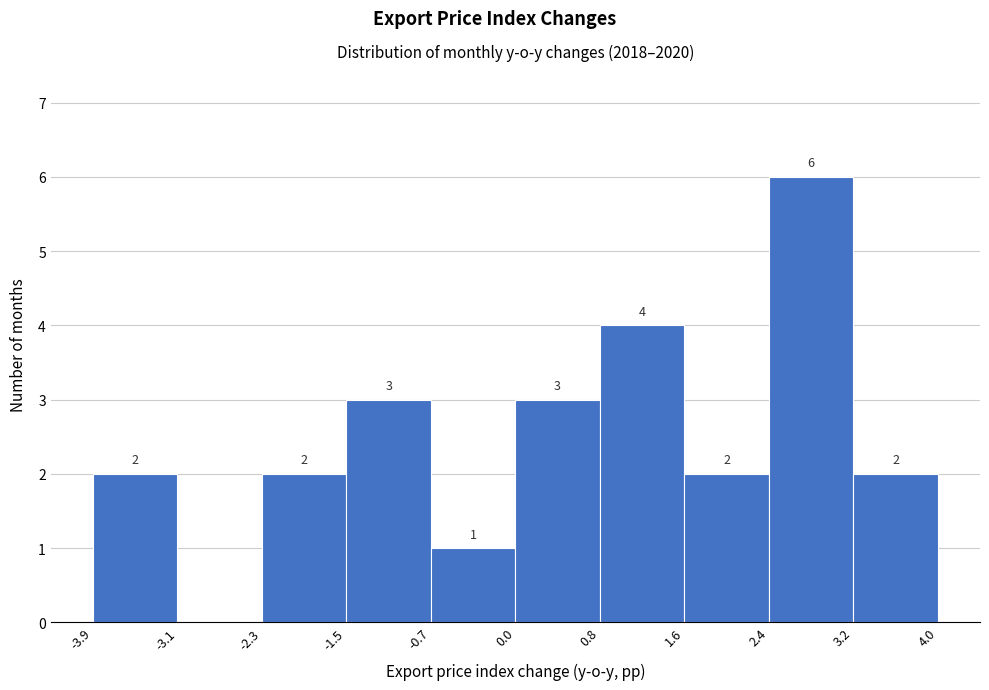

Which range on the x-axis has the tallest bar?

2.4 to 3.2